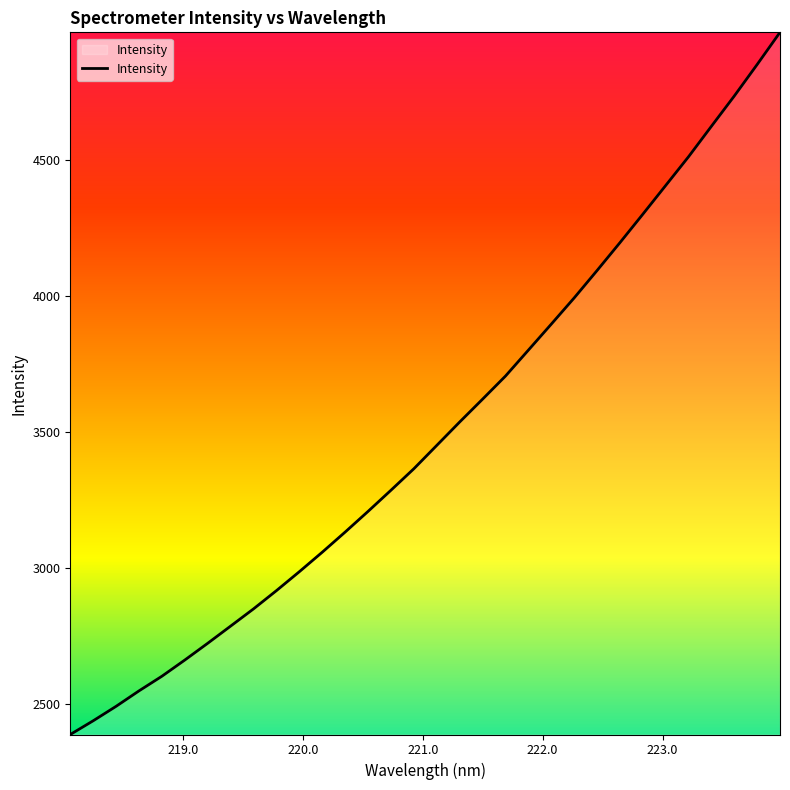

What is the minimum value shown in the chart?

2386.5